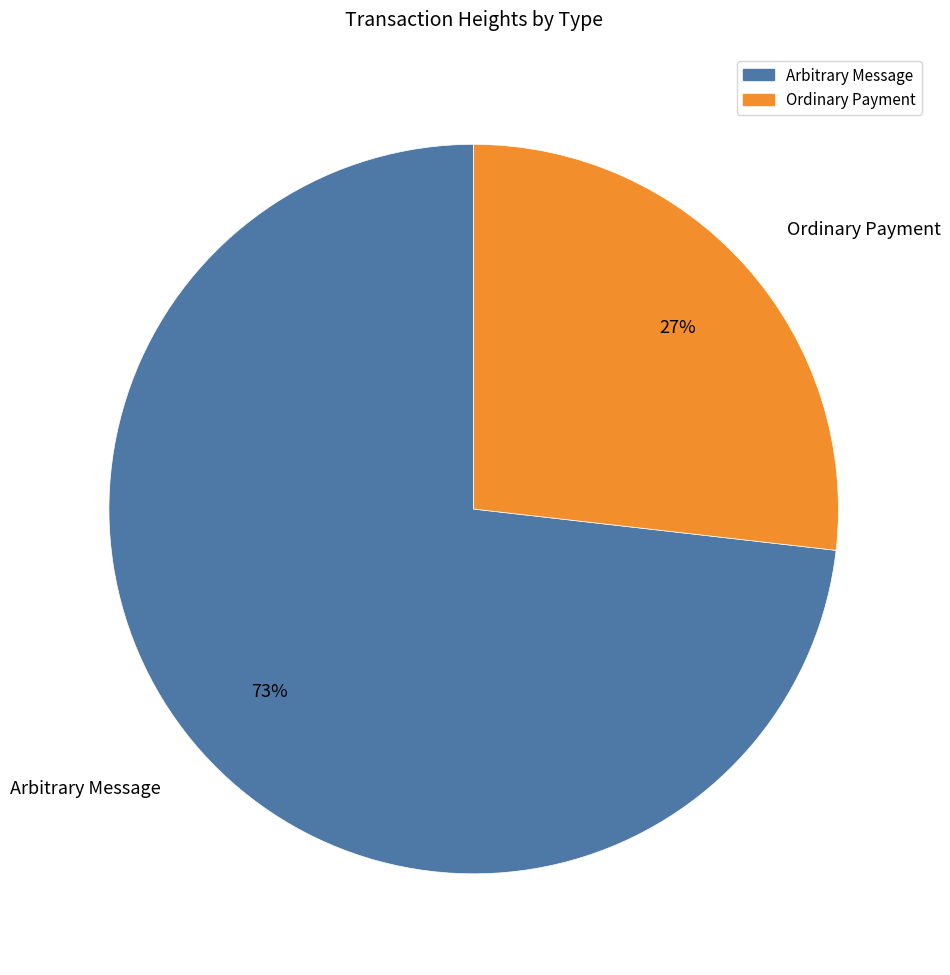

What is the largest slice in the pie chart?

Arbitrary Message